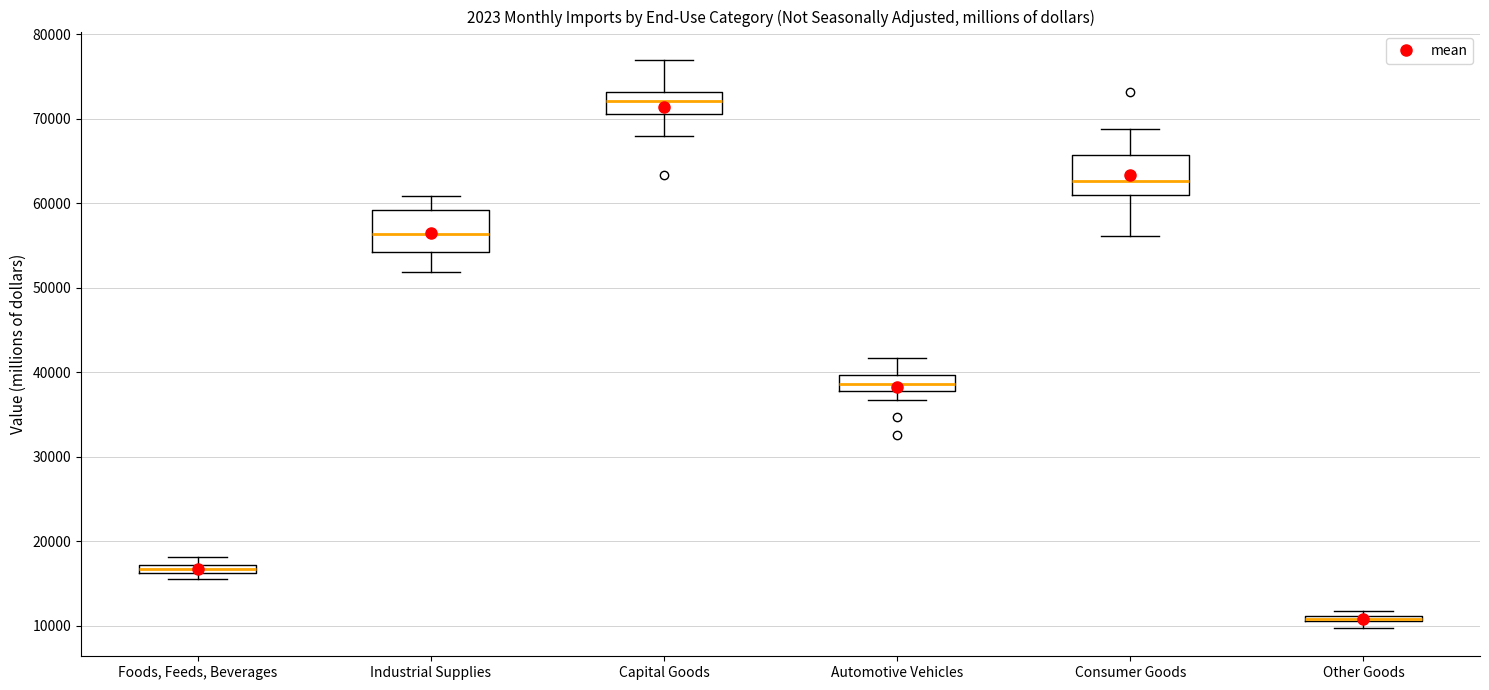

Where is the lower edge of the box for Capital Goods on the y-axis? The values are not printed on the chart, so give them approximately, as read against the axis.

71000